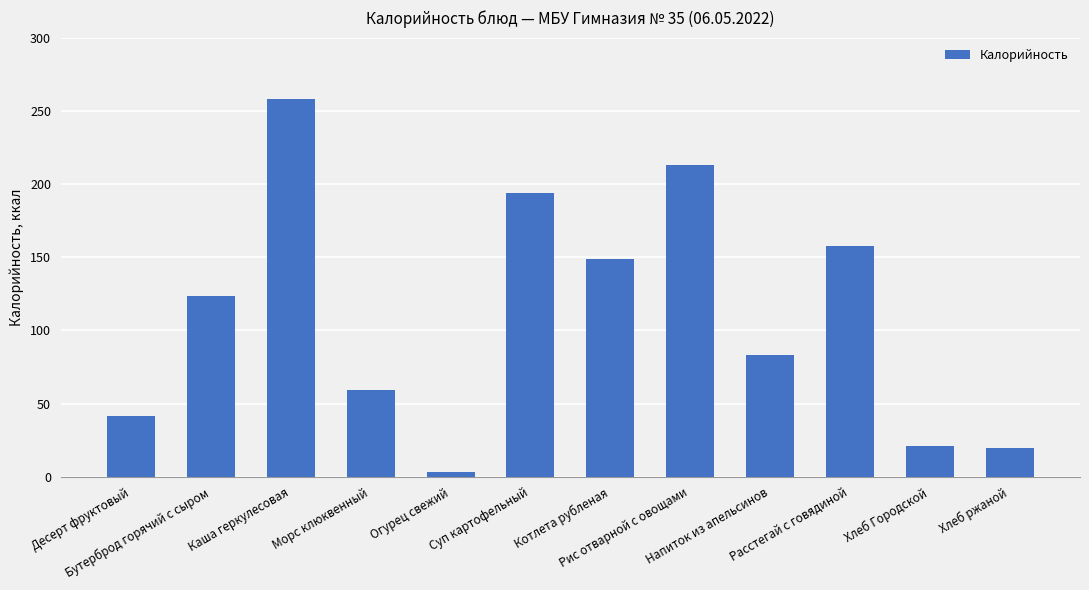

What is the difference between the maximum and minimum values?

254.8